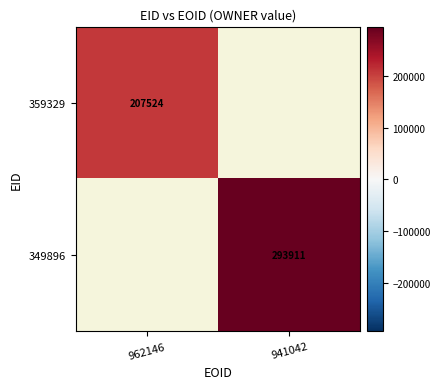

The 349896 series shows 67414 at 941042. True or false?

False